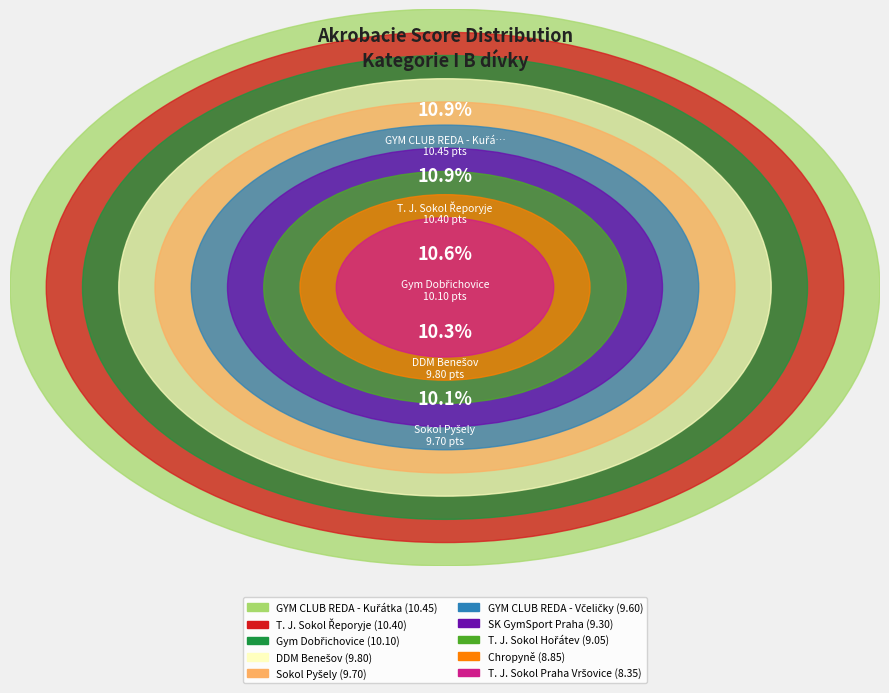

Is there any slice that represents more than half of the pie?

No